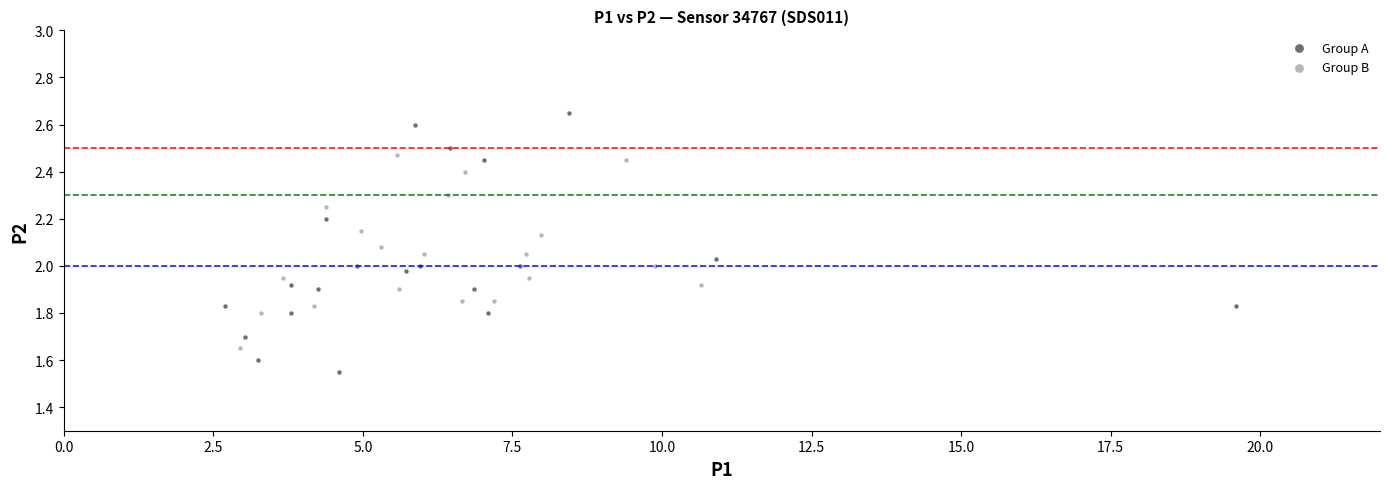

Which series contains the highest Y value?

Group A